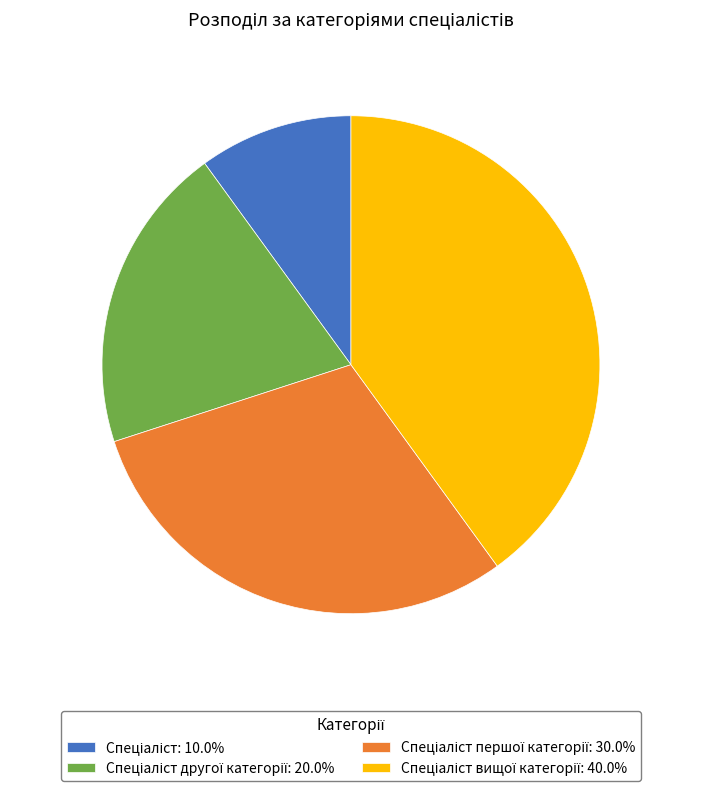

Is there a majority slice in this chart?

No